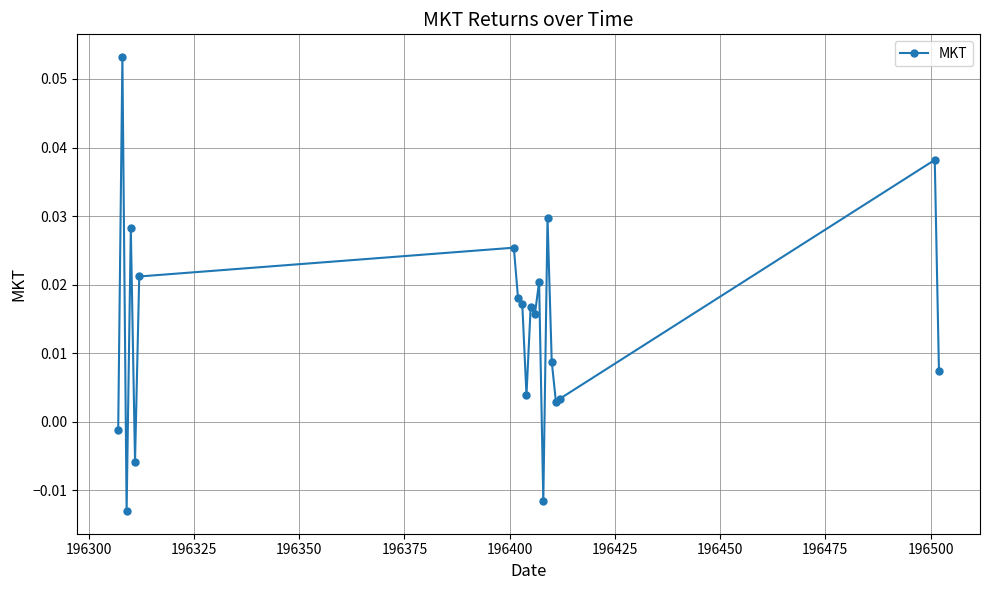

True or false: the data has more than 0 interior local peaks.

True